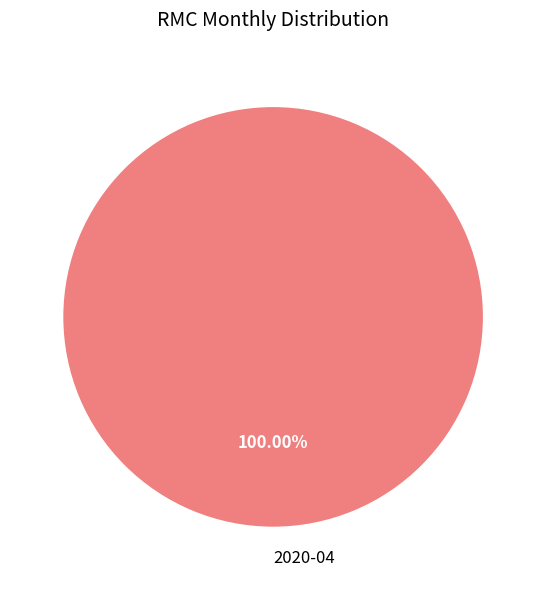

How many segments does this pie chart have?

1